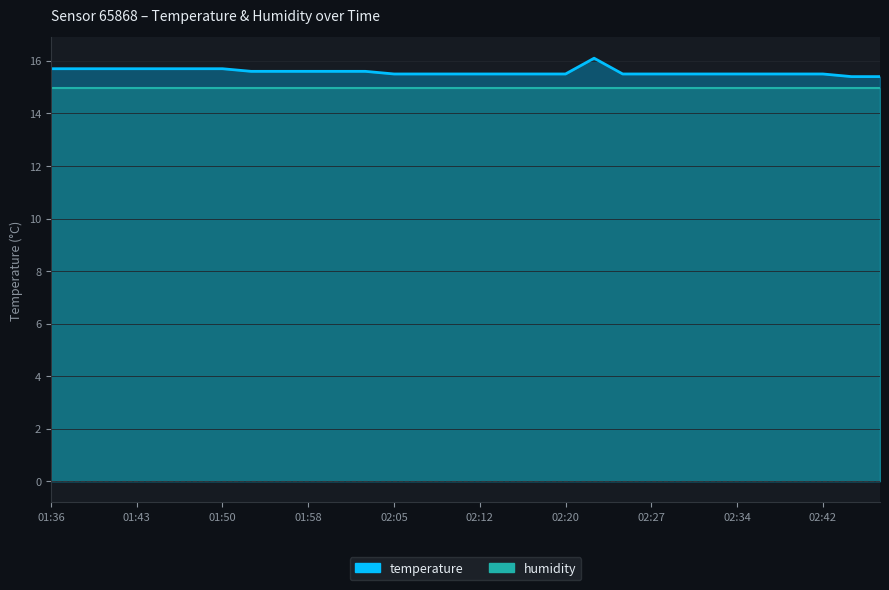

What is the average value?

15.6